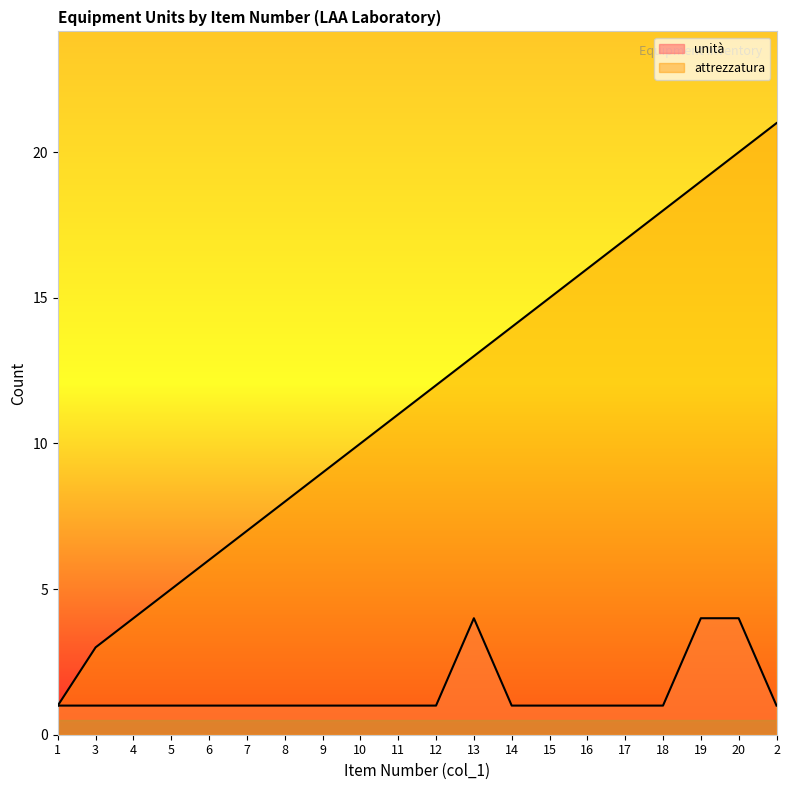

Reading right to left, what are all the values shown in this chart?

unità: 2=1	20=4	19=4	18=1	17=1	16=1	15=1	14=1	13=4	12=1	11=1	10=1	9=1	8=1	7=1	6=1	5=1	4=1	3=1	1=1
attrezzatura: 2=21	20=20	19=19	18=18	17=17	16=16	15=15	14=14	13=13	12=12	11=11	10=10	9=9	8=8	7=7	6=6	5=5	4=4	3=3	1=1